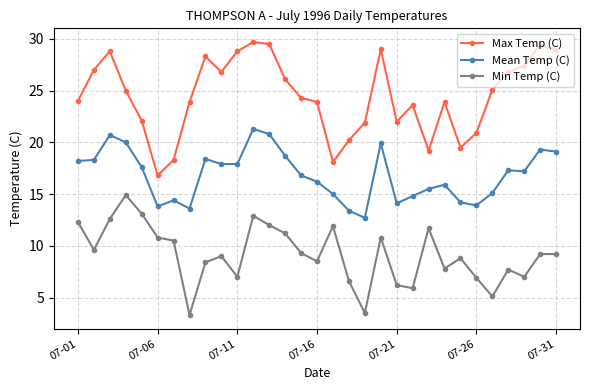

What is the sum of all Min Temp (C) values?

283.7